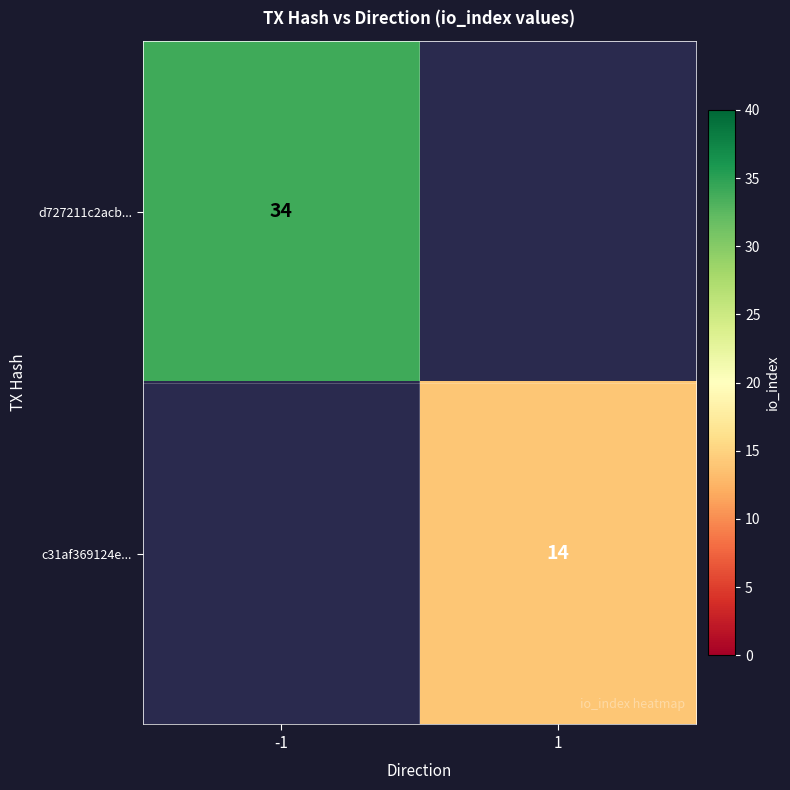

Is it true that c31af369124e... equals 24 at 1?

False